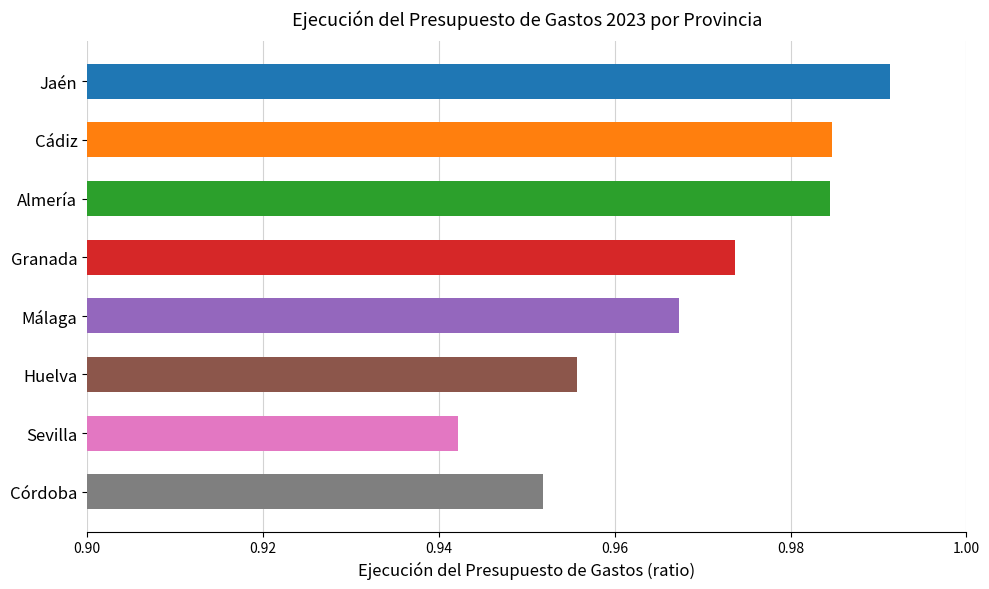

Count the values in the range 0 to 1.

8